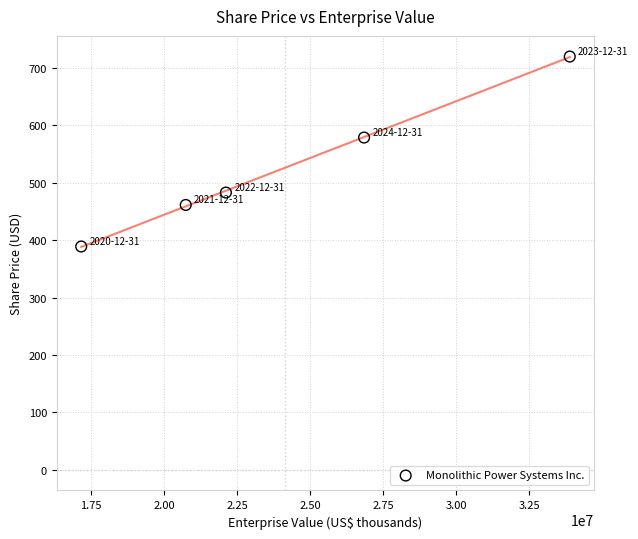

What is the range of Y values (max minus min)?

331.0